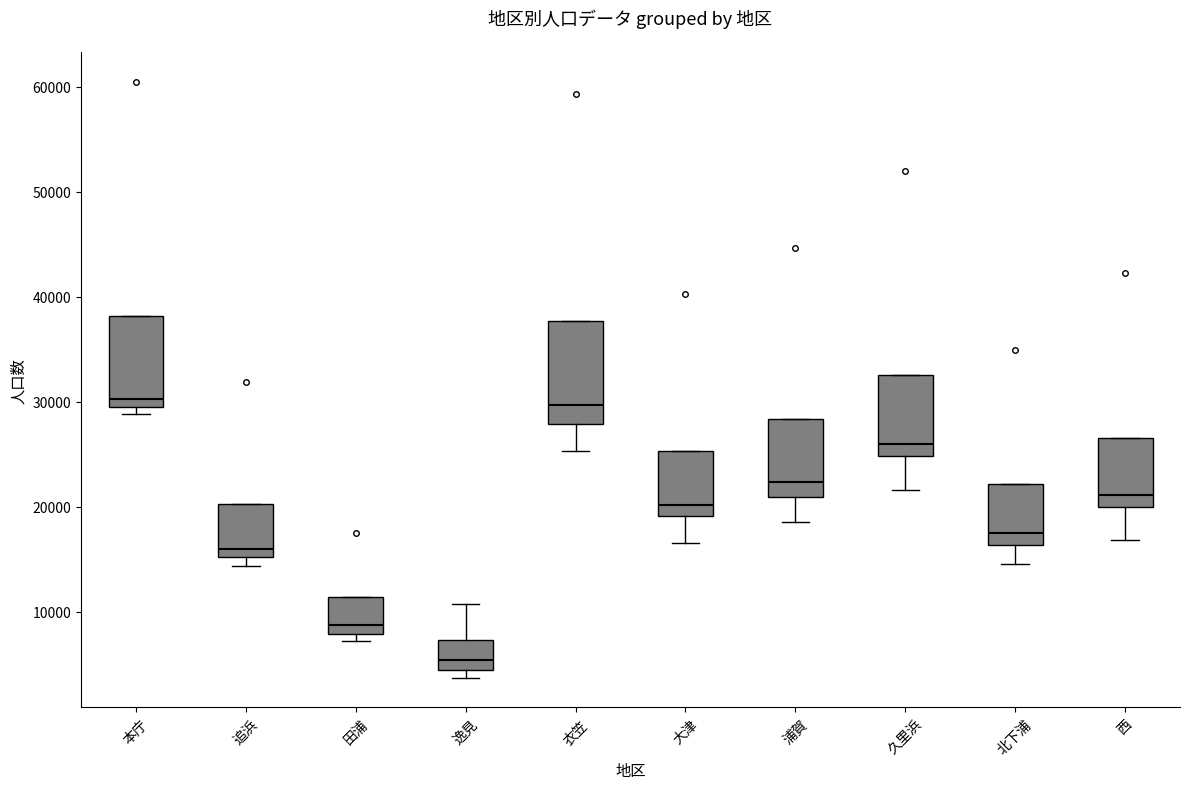

Which box is the tallest, from its lower edge to its upper edge?

衣笠